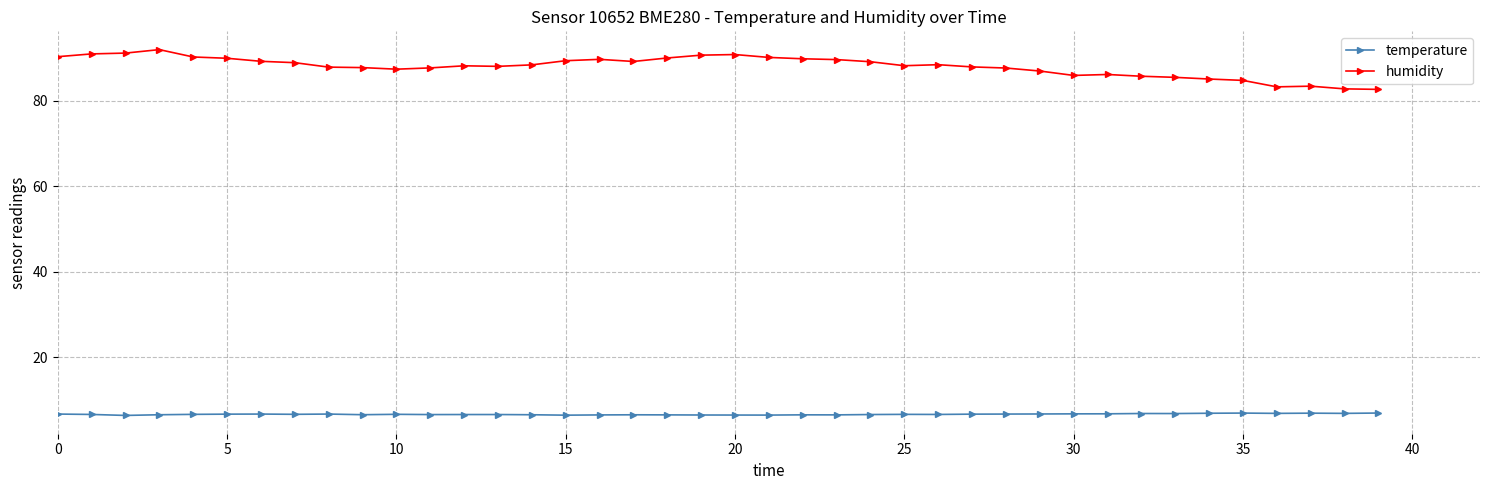

True or false: temperature and humidity cross at least once.

False